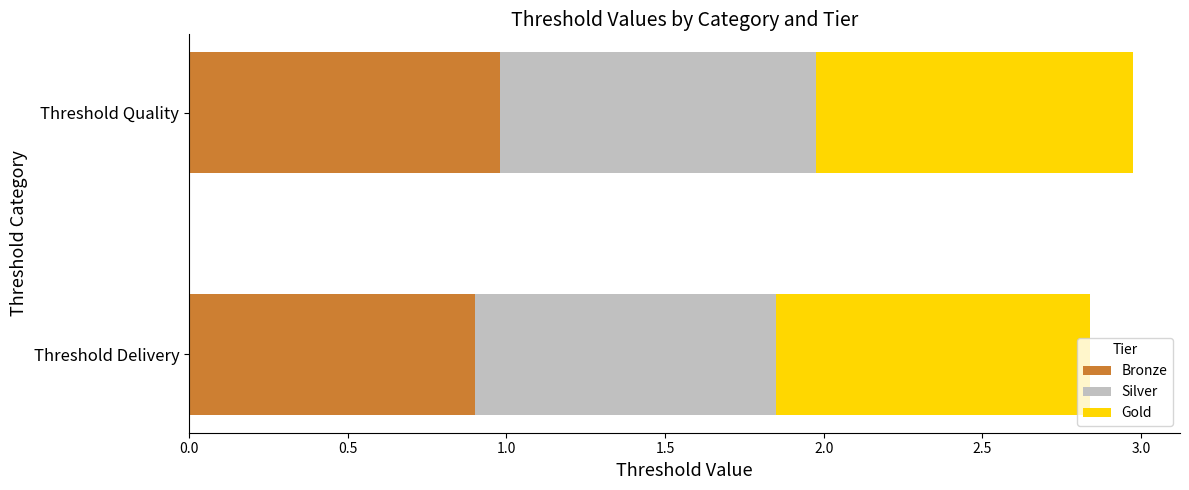

List the labels in order of Bronze value, smallest first.

Threshold Delivery, Threshold Quality